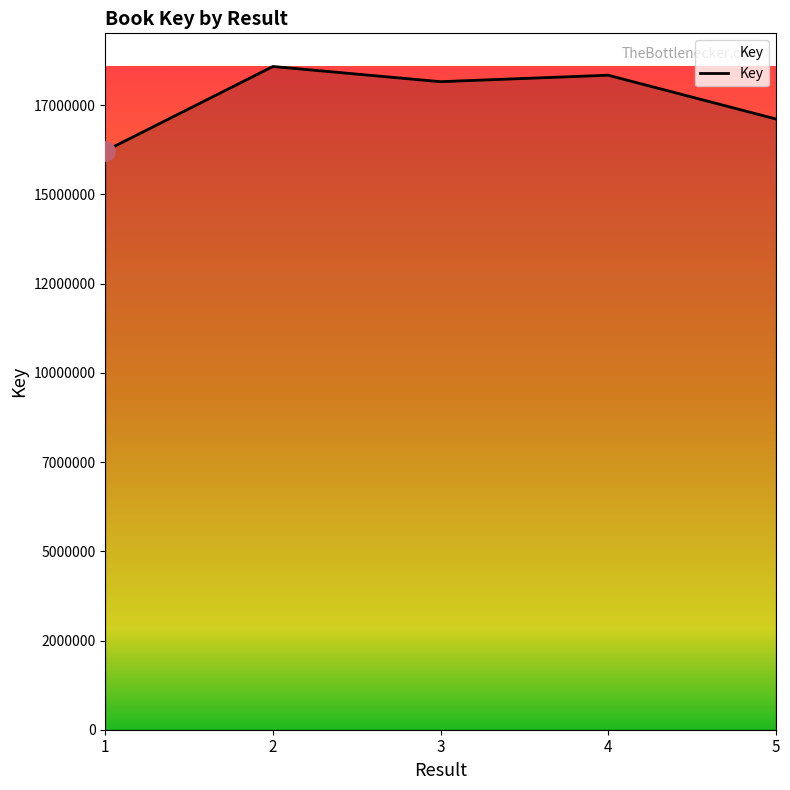

Is it true that the value at 2 is 18586620?

True